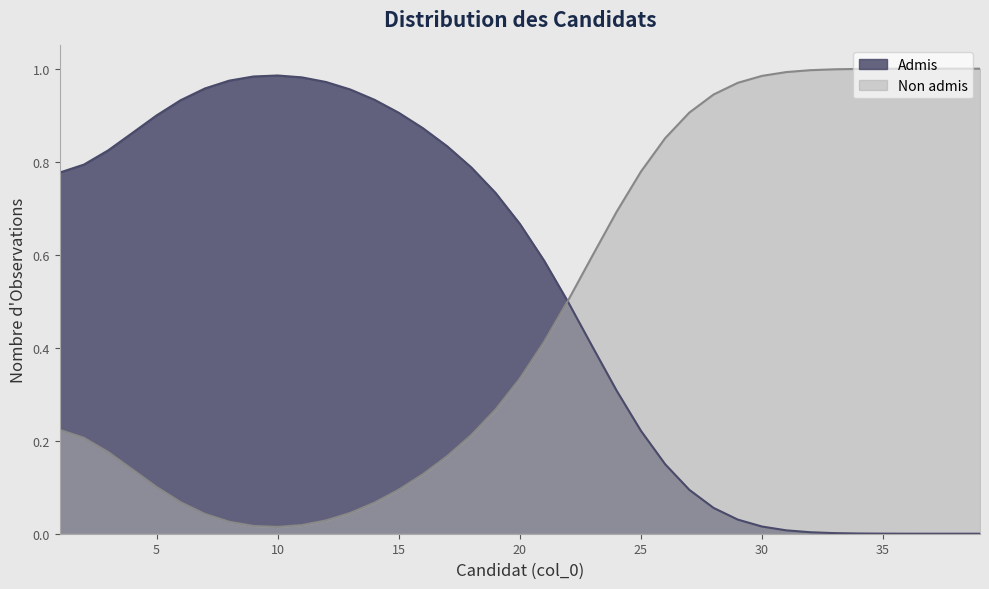

What are all the series names shown in the legend?

Admis, Non admis